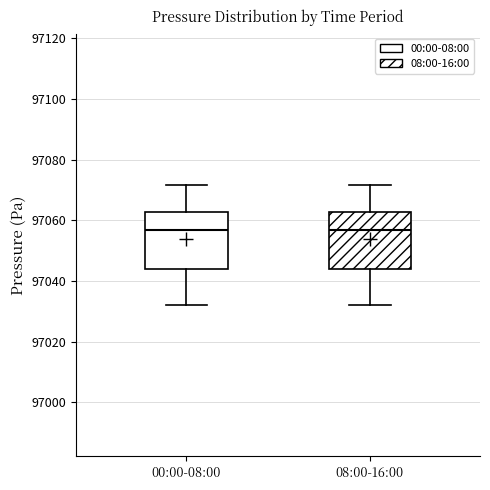

Reading left to right, transcribe this box plot: for each box, give where its median line is, the range the box spans, and where its two whiskers end, as read against the y-axis. The values are not printed on the chart, so give them approximately, as read against the axis.

00:00-08:00: median 97056, box 97044 to 97062, whiskers 97032 to 97072
08:00-16:00: median 97056, box 97044 to 97062, whiskers 97032 to 97072